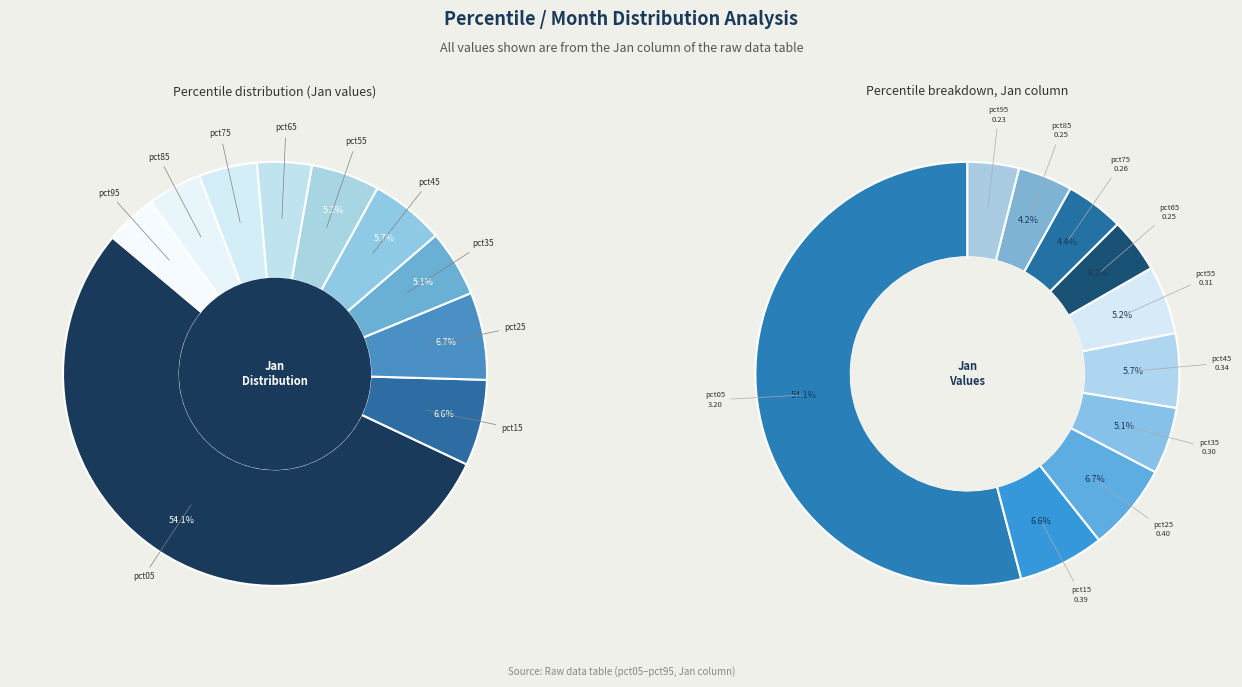

What is the ratio of the value at pct65 to the value at pct05?

0.1